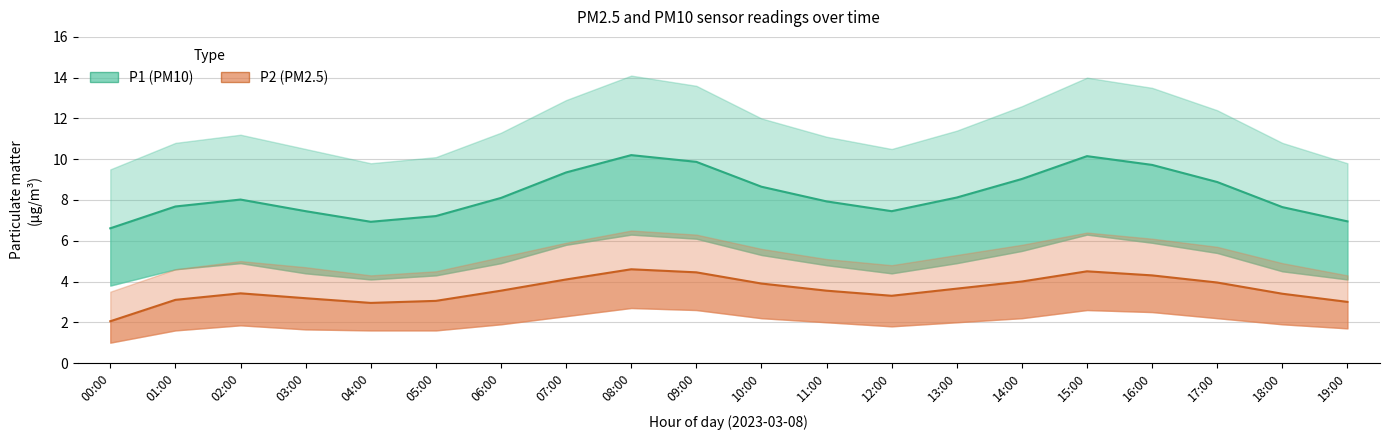

Reading left to right, extract all data points from this chart.

P1: 00:00=6.6	01:00=7.7	02:00=8.0	03:00=7.5	04:00=6.9	05:00=7.2	06:00=8.1	07:00=9.3	08:00=10.2	09:00=9.9	10:00=8.7	11:00=7.9	12:00=7.5	13:00=8.1	14:00=9.0	15:00=10.2	16:00=9.7	17:00=8.9	18:00=7.7	19:00=7.0
P1_upper: 00:00=9.5	01:00=10.8	02:00=11.2	03:00=10.5	04:00=9.8	05:00=10.1	06:00=11.3	07:00=12.9	08:00=14.1	09:00=13.6	10:00=12.0	11:00=11.1	12:00=10.5	13:00=11.4	14:00=12.6	15:00=14.0	16:00=13.5	17:00=12.4	18:00=10.8	19:00=9.8
P1_lower: 00:00=3.8	01:00=4.6	02:00=4.9	03:00=4.4	04:00=4.1	05:00=4.3	06:00=4.9	07:00=5.8	08:00=6.3	09:00=6.1	10:00=5.3	11:00=4.8	12:00=4.4	13:00=4.9	14:00=5.5	15:00=6.3	16:00=5.9	17:00=5.4	18:00=4.5	19:00=4.1
P2: 00:00=2.0	01:00=3.1	02:00=3.4	03:00=3.2	04:00=3.0	05:00=3.0	06:00=3.5	07:00=4.1	08:00=4.6	09:00=4.5	10:00=3.9	11:00=3.5	12:00=3.3	13:00=3.6	14:00=4.0	15:00=4.5	16:00=4.3	17:00=4.0	18:00=3.4	19:00=3.0
P2_upper: 00:00=3.5	01:00=4.6	02:00=5.0	03:00=4.7	04:00=4.3	05:00=4.5	06:00=5.2	07:00=5.9	08:00=6.5	09:00=6.3	10:00=5.6	11:00=5.1	12:00=4.8	13:00=5.3	14:00=5.8	15:00=6.4	16:00=6.1	17:00=5.7	18:00=4.9	19:00=4.3
P2_lower: 00:00=1.0	01:00=1.6	02:00=1.9	03:00=1.6	04:00=1.6	05:00=1.6	06:00=1.9	07:00=2.3	08:00=2.7	09:00=2.6	10:00=2.2	11:00=2.0	12:00=1.8	13:00=2.0	14:00=2.2	15:00=2.6	16:00=2.5	17:00=2.2	18:00=1.9	19:00=1.7